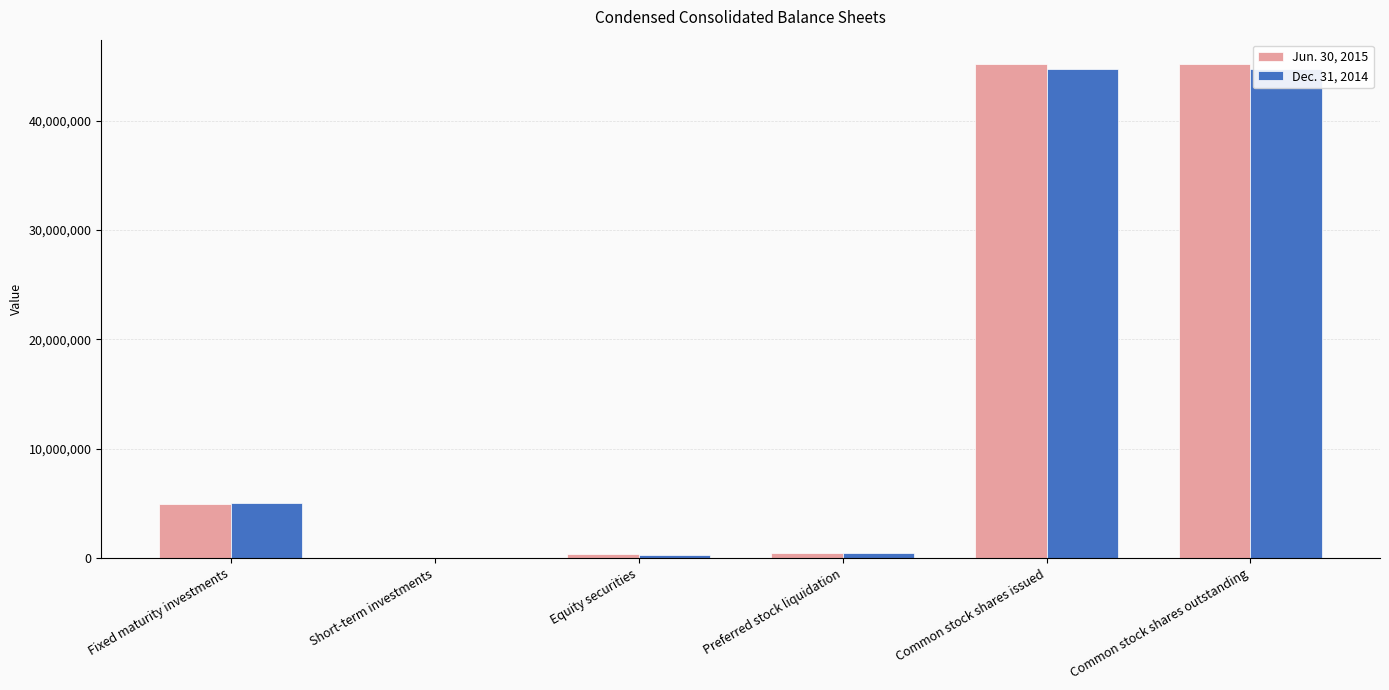

What is the lowest value of the Dec. 31, 2014 series?

9015